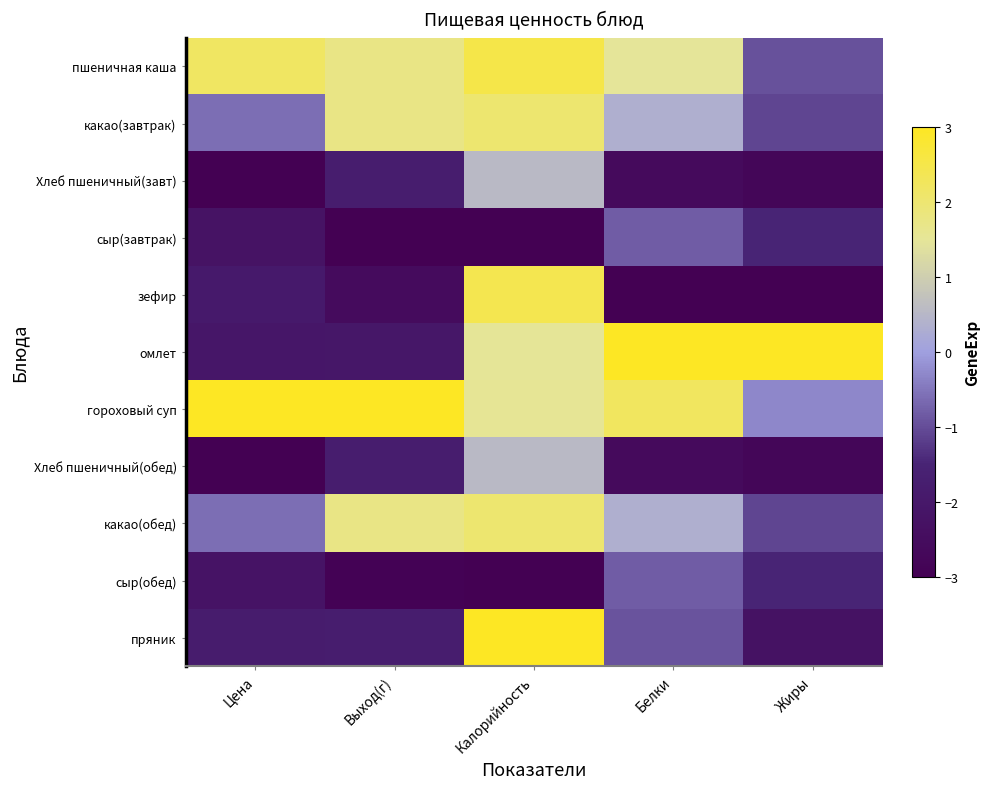

Reading right to left, transcribe all the data shown in this chart.

пшеничная каша: Жиры=-1.0	Белки=1.5	Калорийность=2.5	Выход(г)=1.7	Цена=2.2
какао(завтрак): Жиры=-1.1	Белки=0.4	Калорийность=2.0	Выход(г)=1.7	Цена=-0.6
Хлеб пшеничный(завт): Жиры=-2.8	Белки=-2.6	Калорийность=0.6	Выход(г)=-1.8	Цена=-3.0
сыр(завтрак): Жиры=-1.5	Белки=-0.8	Калорийность=-3.0	Выход(г)=-3.0	Цена=-2.2
зефир: Жиры=-3.0	Белки=-3.0	Калорийность=2.4	Выход(г)=-2.5	Цена=-1.9
омлет: Жиры=3.0	Белки=3.0	Калорийность=1.5	Выход(г)=-2.0	Цена=-2.1
гороховый суп: Жиры=-0.3	Белки=2.2	Калорийность=1.5	Выход(г)=3.0	Цена=3.0
Хлеб пшеничный(обед): Жиры=-2.8	Белки=-2.6	Калорийность=0.6	Выход(г)=-1.8	Цена=-3.0
какао(обед): Жиры=-1.1	Белки=0.4	Калорийность=2.0	Выход(г)=1.7	Цена=-0.6
сыр(обед): Жиры=-1.5	Белки=-0.8	Калорийность=-3.0	Выход(г)=-2.9	Цена=-2.2
пряник: Жиры=-2.3	Белки=-0.9	Калорийность=3.0	Выход(г)=-1.8	Цена=-1.8